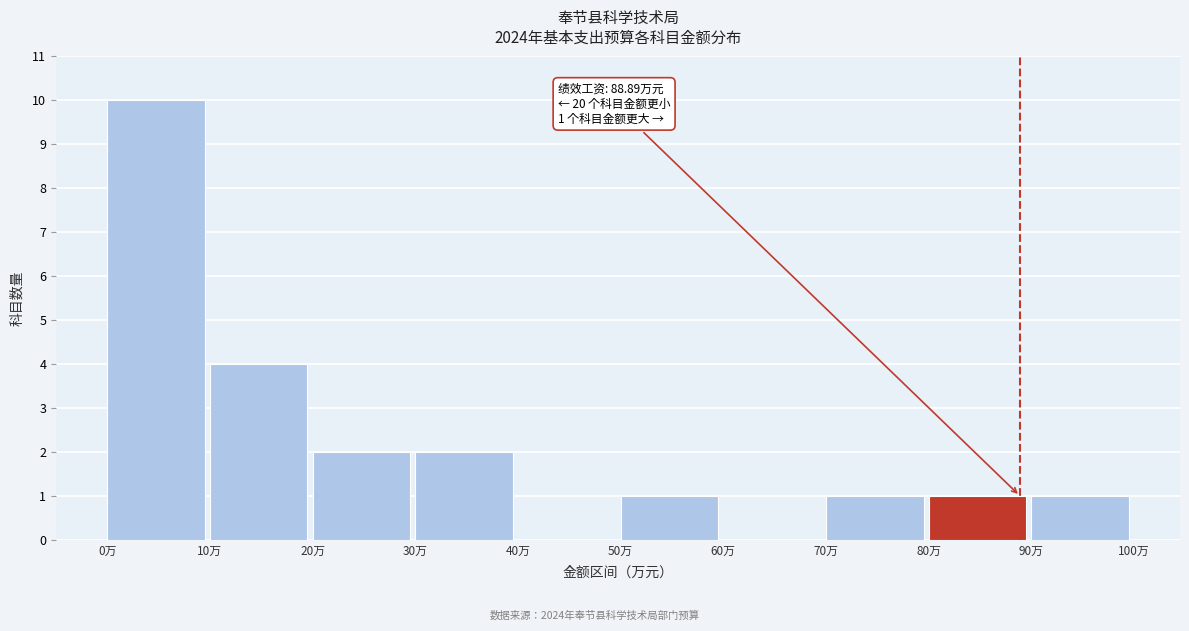

Which range on the x-axis has the tallest bar?

0 to 10